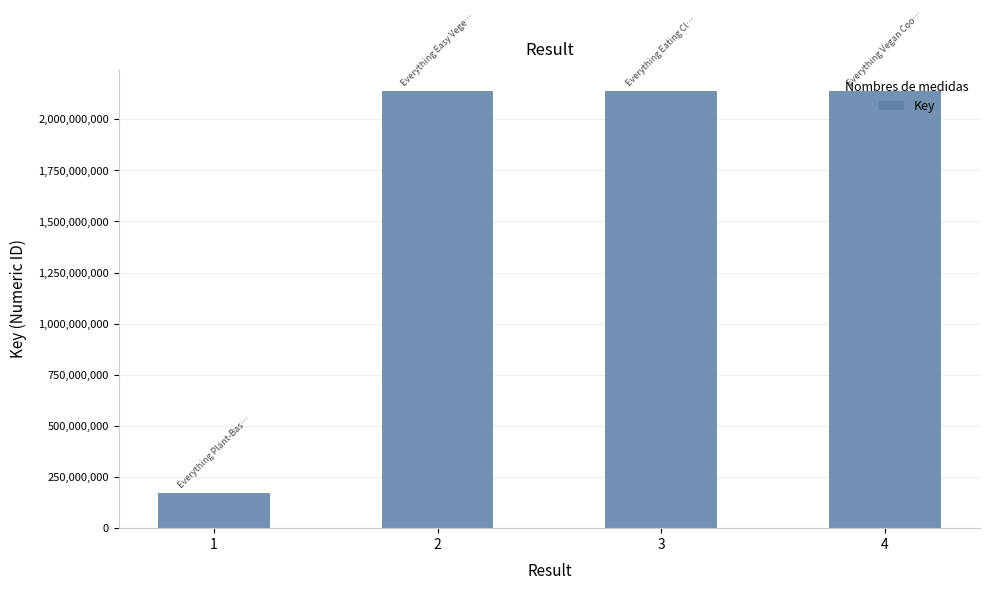

True or false: the data shows 173869235 at 1.

True